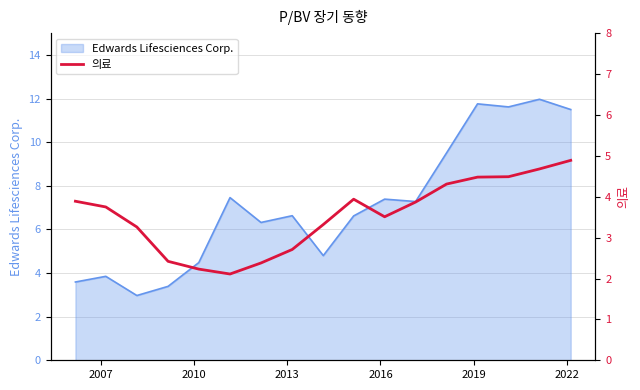

What is the minimum value for Edwards Lifesciences Corp.?

3.0